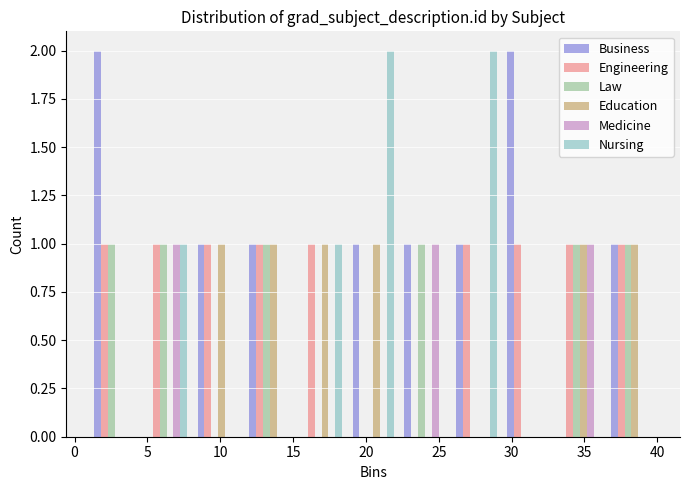

Reading left to right, list every range on the x-axis with the height of the bar of each series over it. Neither the bar edges nor the heights are printed on the chart, so give them approximately, as read against the axes.

1.0 to 4.5: Business=2	Engineering=1	Law=1	Education=0	Medicine=0	Nursing=0
4.5 to 8.0: Business=0	Engineering=1	Law=1	Education=0	Medicine=1	Nursing=1
8.0 to 11.5: Business=1	Engineering=1	Law=0	Education=1	Medicine=0	Nursing=0
11.5 to 15.0: Business=1	Engineering=1	Law=1	Education=1	Medicine=0	Nursing=0
15.0 to 18.5: Business=0	Engineering=1	Law=0	Education=1	Medicine=0	Nursing=1
18.5 to 22.5: Business=1	Engineering=0	Law=0	Education=1	Medicine=0	Nursing=2
22.5 to 26.0: Business=1	Engineering=0	Law=1	Education=0	Medicine=1	Nursing=0
26.0 to 29.5: Business=1	Engineering=1	Law=0	Education=0	Medicine=0	Nursing=2
29.5 to 33.0: Business=2	Engineering=1	Law=0	Education=0	Medicine=0	Nursing=0
33.0 to 36.5: Business=0	Engineering=1	Law=1	Education=1	Medicine=1	Nursing=0
36.5 to 40.0: Business=1	Engineering=1	Law=1	Education=1	Medicine=0	Nursing=0